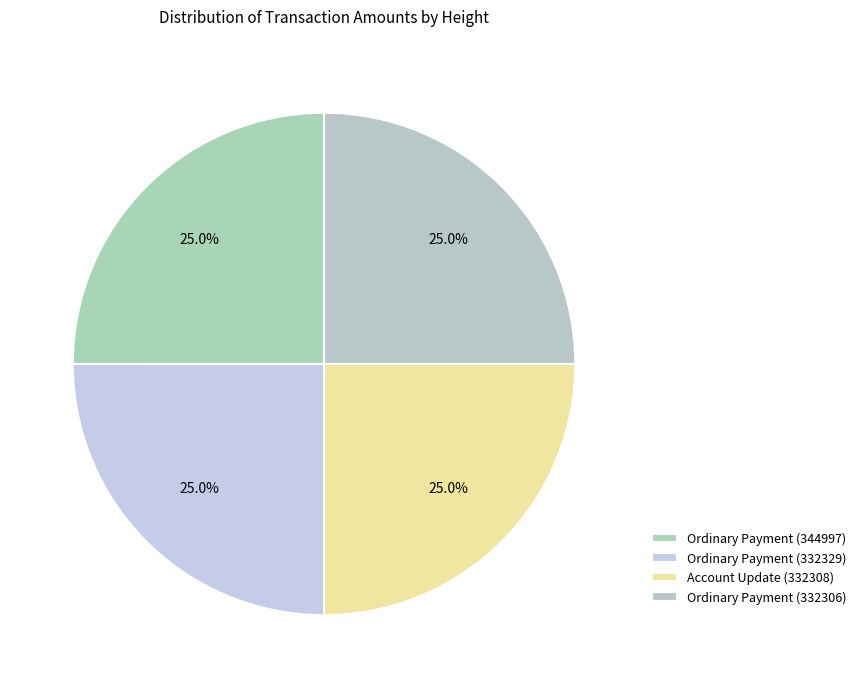

Which slice is the largest?

Ordinary Payment (Height 332306)